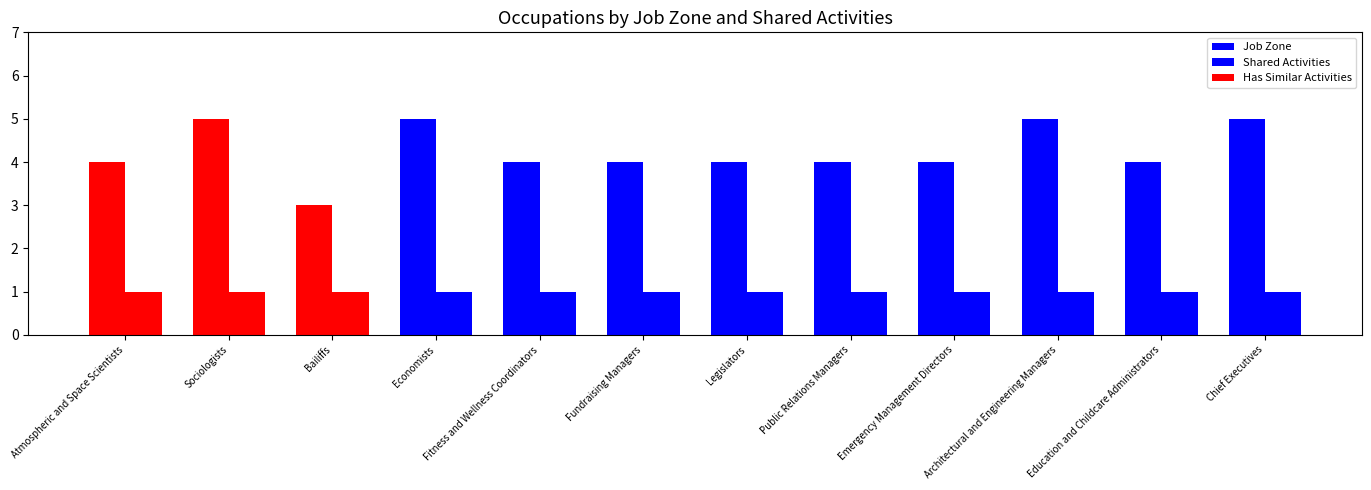

Reading left to right, transcribe all the data shown in this chart.

Job Zone: Atmospheric and Space Scientists=4	Sociologists=5	Bailiffs=3	Economists=5	Fitness and Wellness Coordinators=4	Fundraising Managers=4	Legislators=4	Public Relations Managers=4	Emergency Management Directors=4	Architectural and Engineering Managers=5	Education and Childcare Administrators=4	Chief Executives=5
Shared Activities: Atmospheric and Space Scientists=1	Sociologists=1	Bailiffs=1	Economists=1	Fitness and Wellness Coordinators=1	Fundraising Managers=1	Legislators=1	Public Relations Managers=1	Emergency Management Directors=1	Architectural and Engineering Managers=1	Education and Childcare Administrators=1	Chief Executives=1